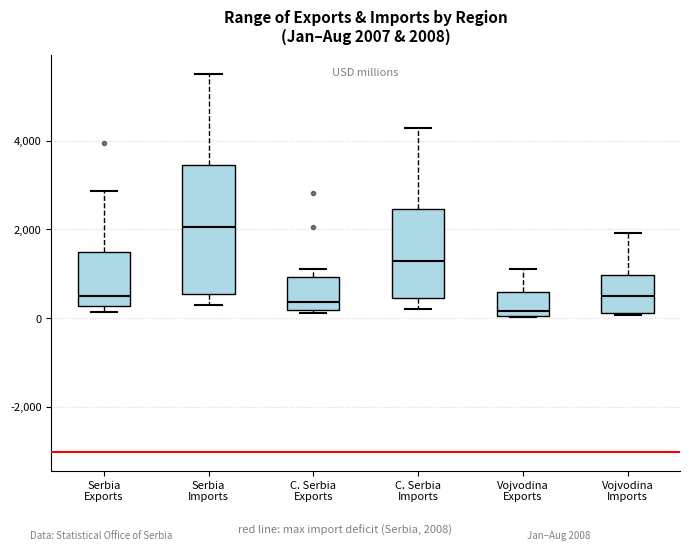

Comparing the boxes themselves (not the whiskers), which one is the tallest?

Serbia Imports